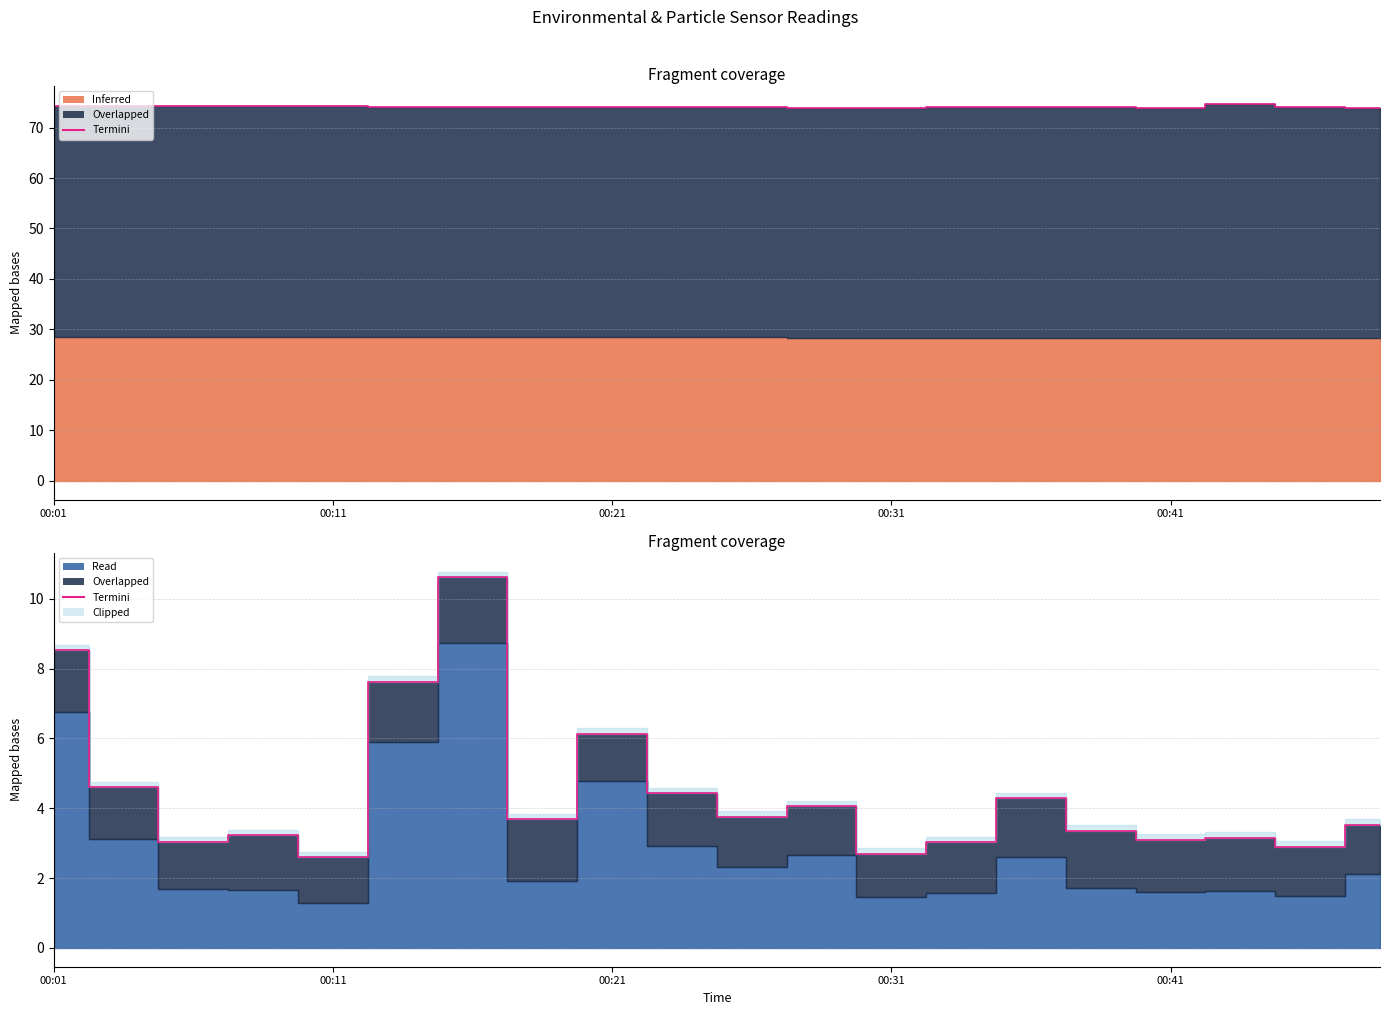

List the labels in order of value, largest first.

6, 00:01, 5, 8, 00:11, 9, 14, 11, 10, 7, 19, 15, 00:31, 17, 16, 13, 00:21, 18, 12, 00:41